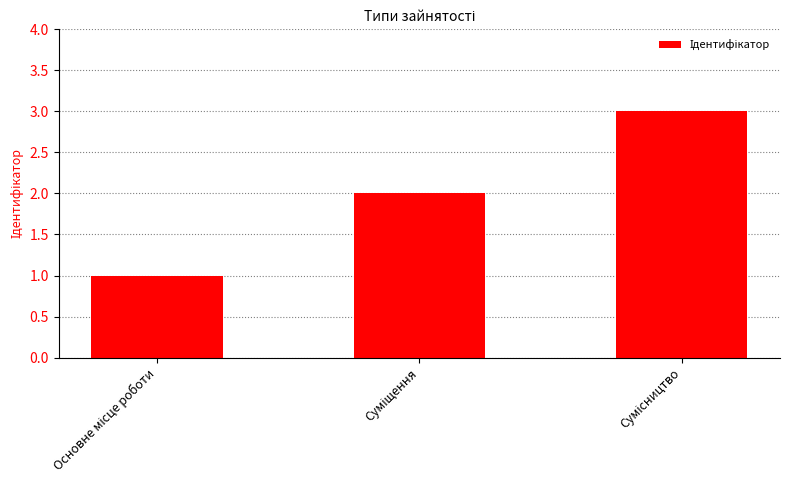

What is the difference between the maximum and second lowest values?

1